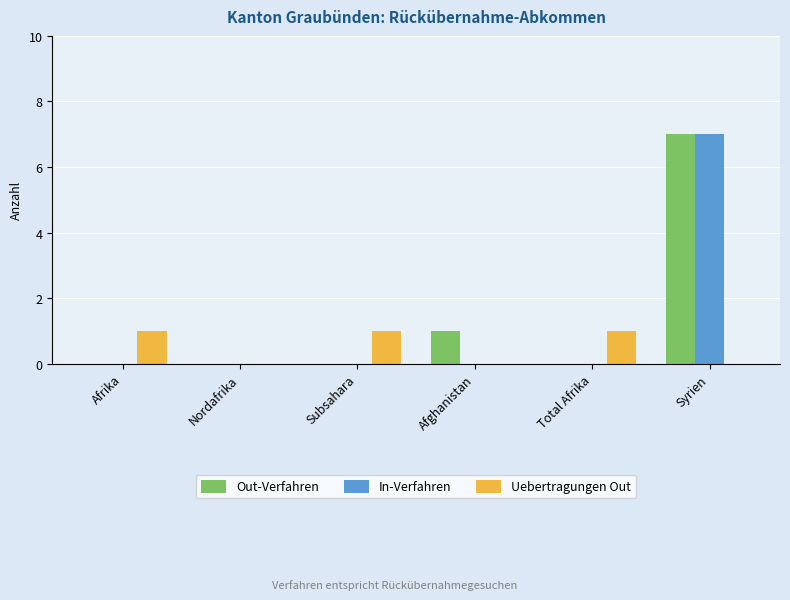

How many groups of bars are there?

6